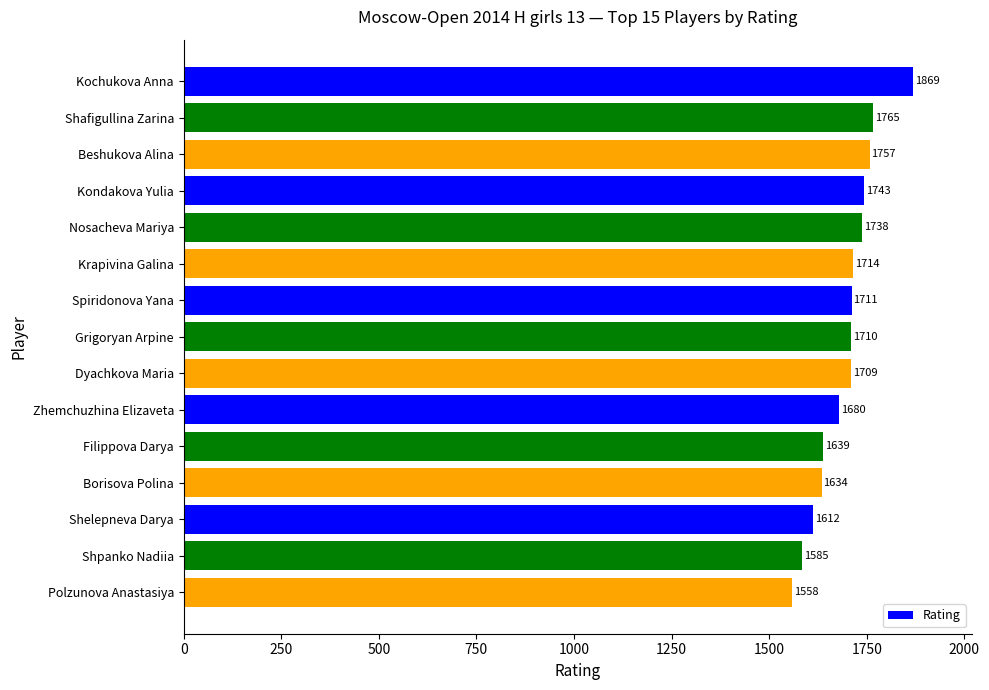

How many series are shown in this chart?

1